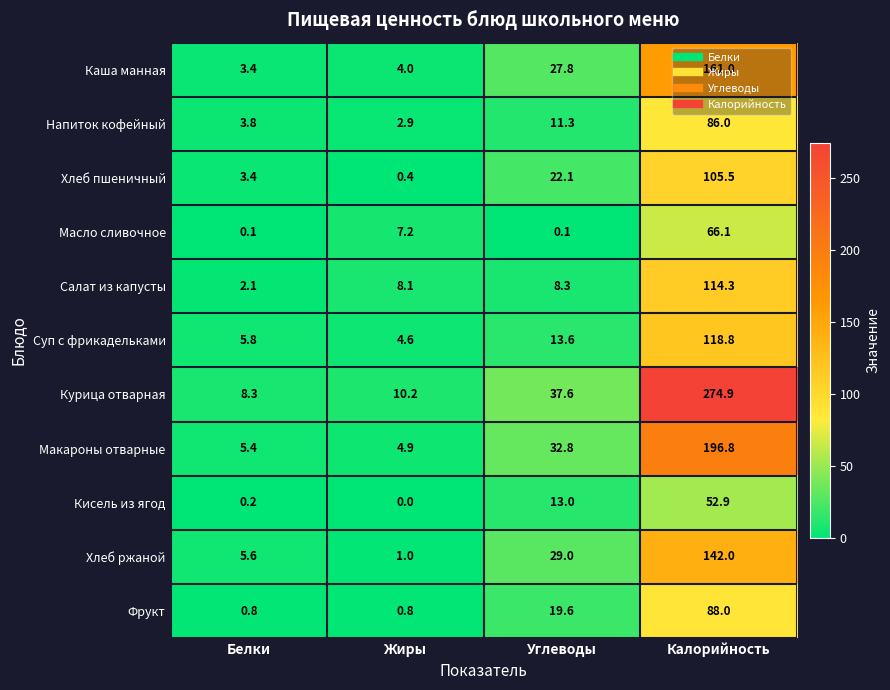

How many distinct data groups are displayed?

11